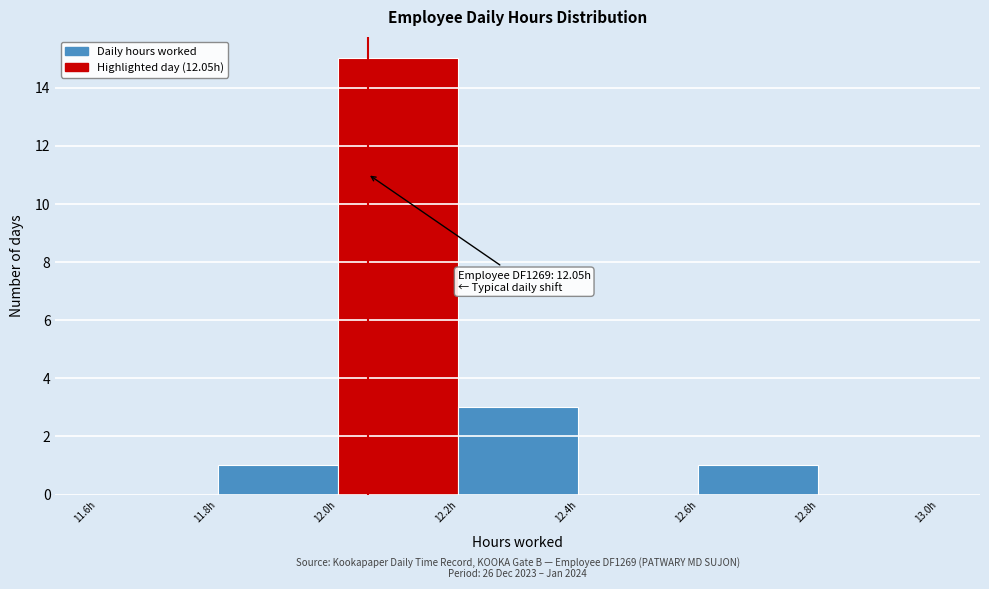

Over which range of the x-axis is the bar tallest?

12.0 to 12.2